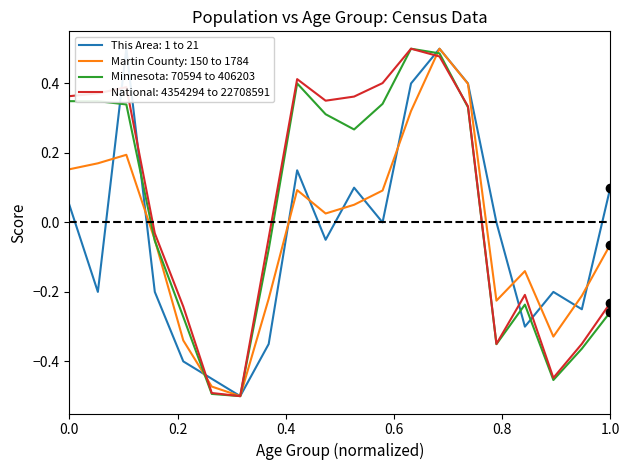

How many values in the Martin County series exceed 0?

10